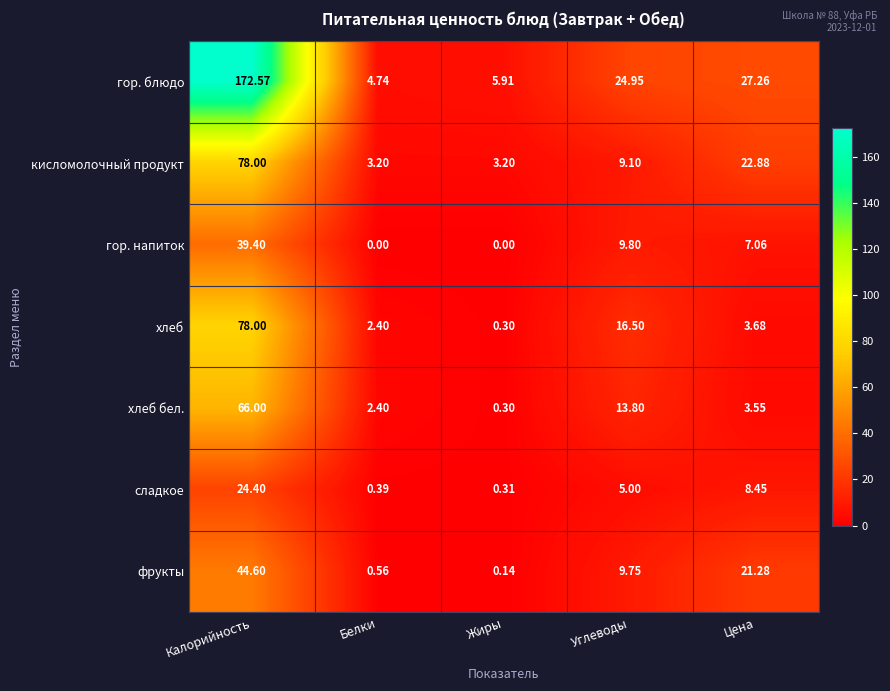

At which label does сладкое reach its peak?

Калорийность